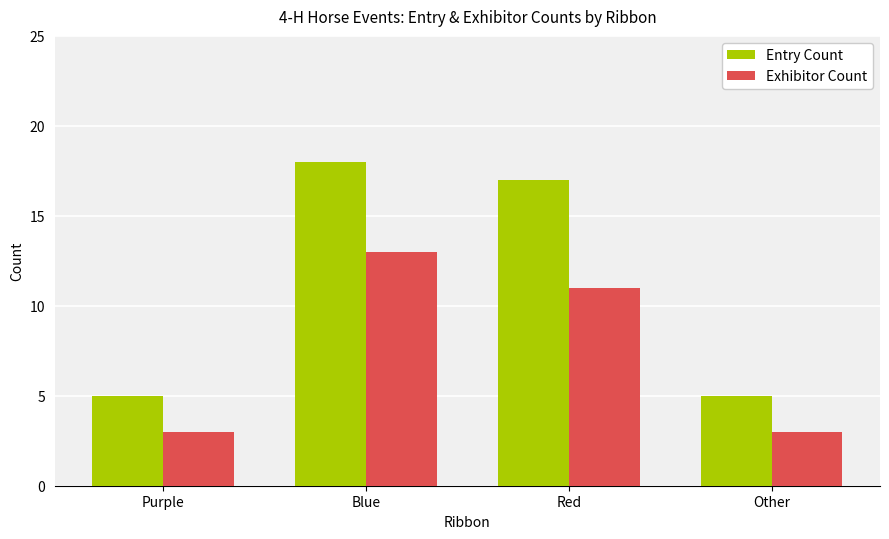

Is it true that Exhibitor Count equals 5 at Purple?

False